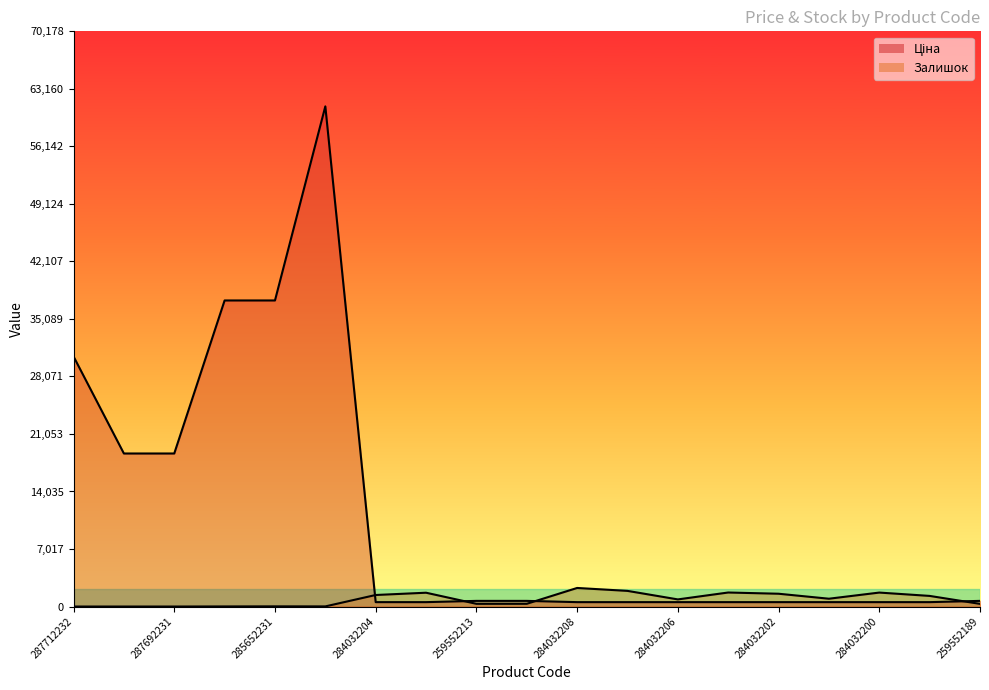

Which series has the largest total across all categories?

Ціна